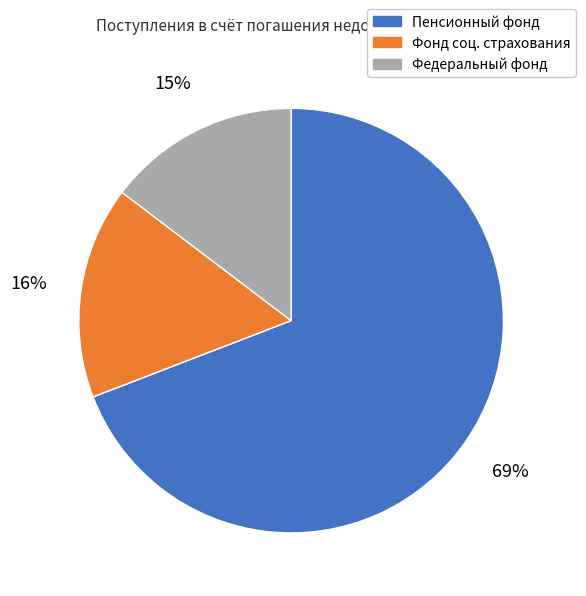

To the nearest percent, what is the average slice percentage?

33%